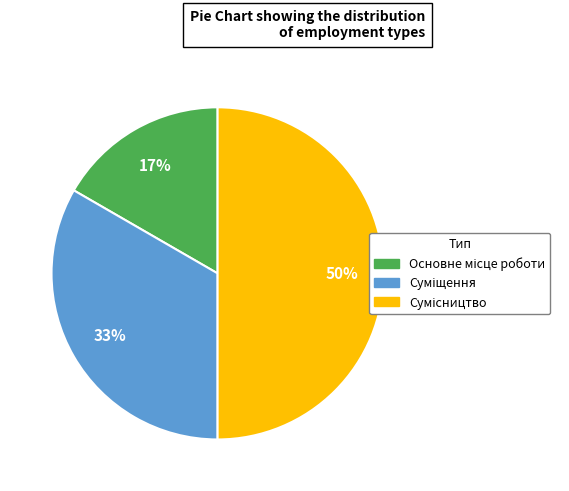

To the nearest percent, what is the average slice percentage?

33%